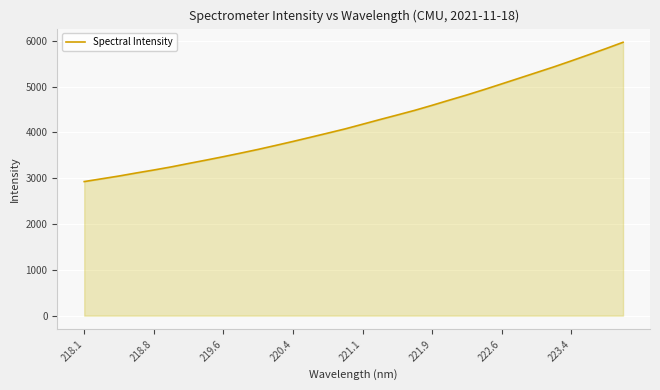

What is the smallest value displayed?

2926.5